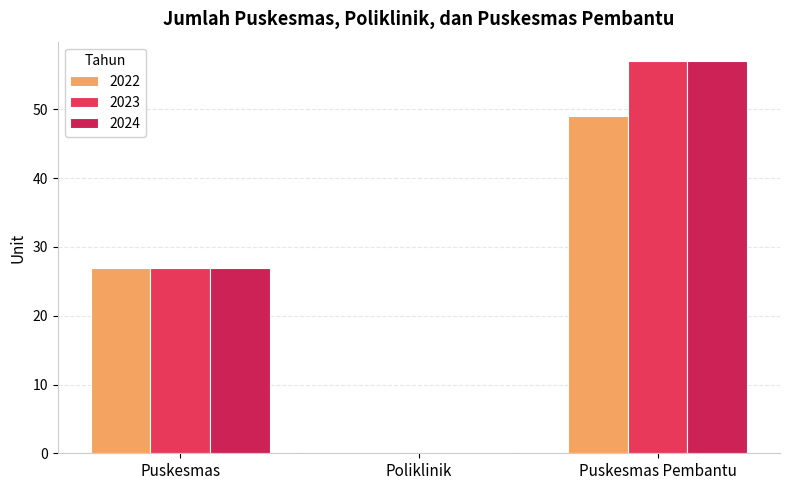

Reading left to right, what are all the values shown in this chart?

2022: Puskesmas=27	Poliklinik=0	Puskesmas Pembantu=49
2023: Puskesmas=27	Poliklinik=0	Puskesmas Pembantu=57
2024: Puskesmas=27	Poliklinik=0	Puskesmas Pembantu=57